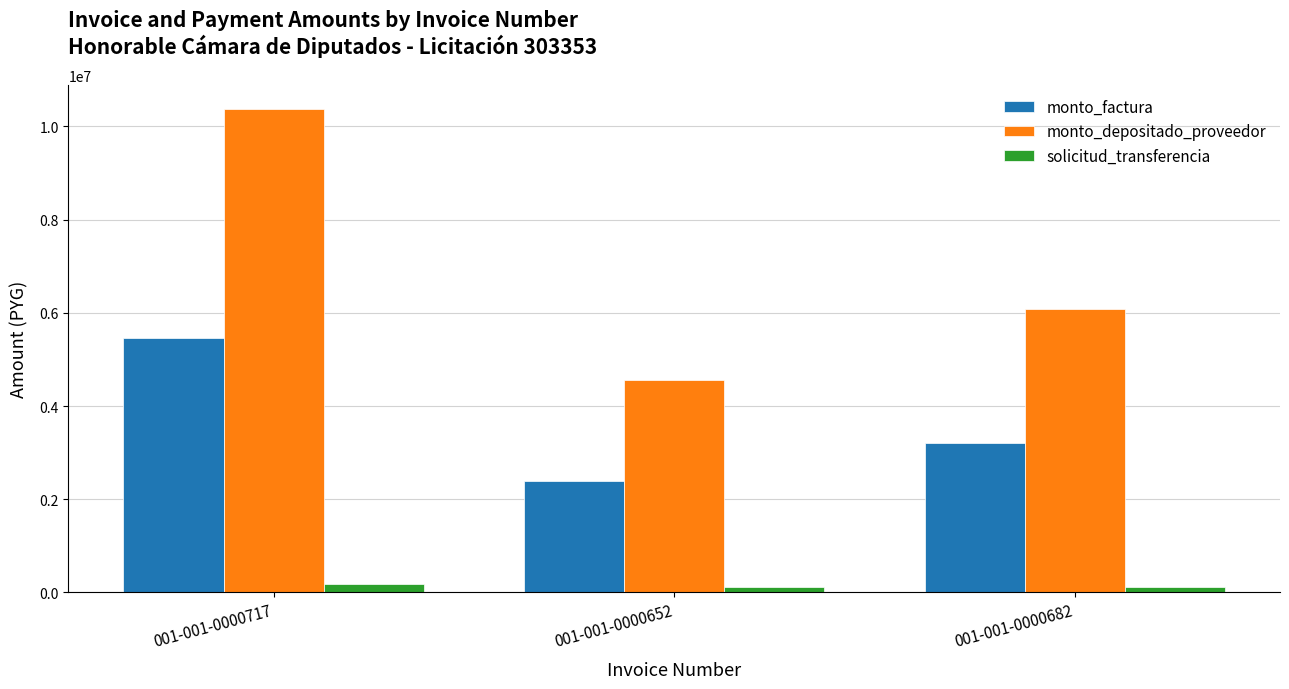

Is the value of solicitud_transferencia at 001-001-0000717 greater than the value of monto_depositado_proveedor at 001-001-0000682?

No